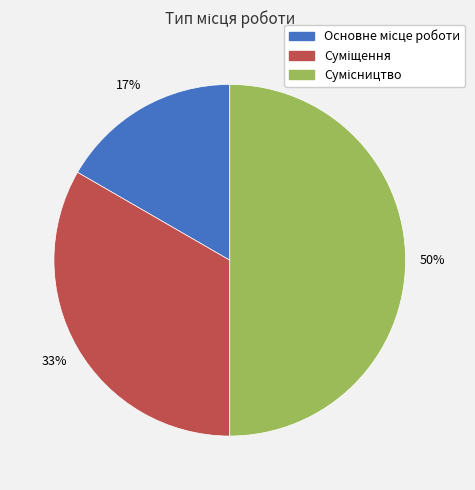

To the nearest percent, what is the difference between the largest and smallest slice percentages?

33%